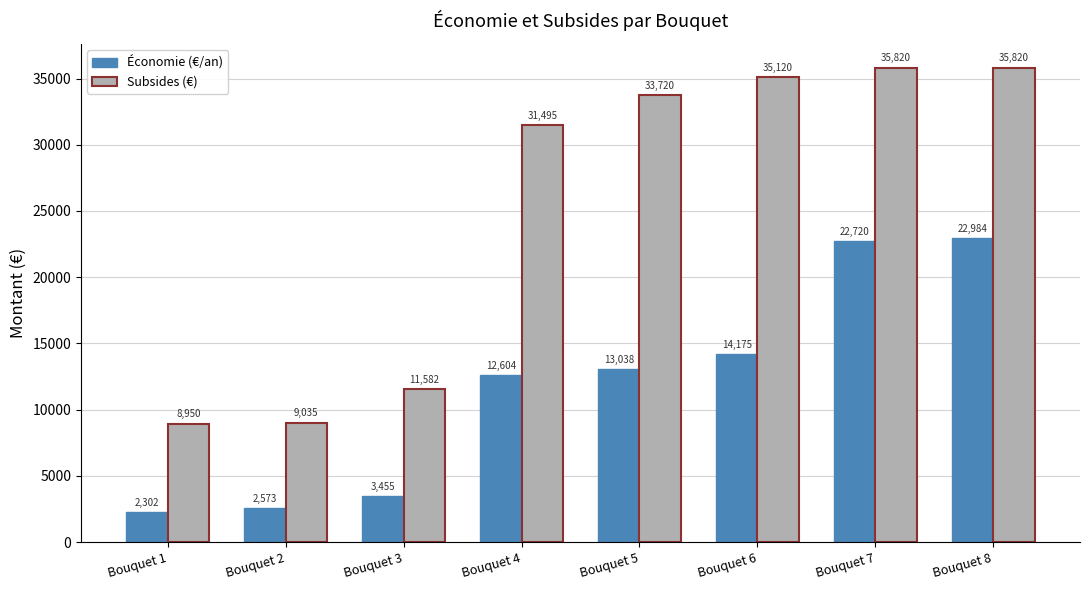

List the series in order of their peak value, lowest first.

Économie (€/an), Subsides (€)